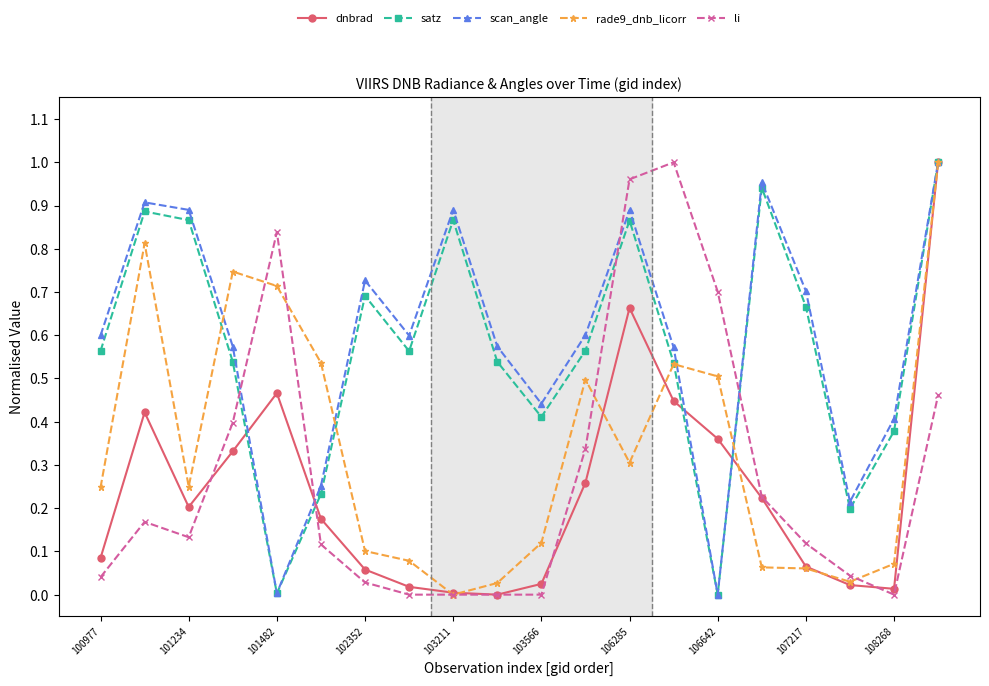

How many times do satz and li cross each other?

4